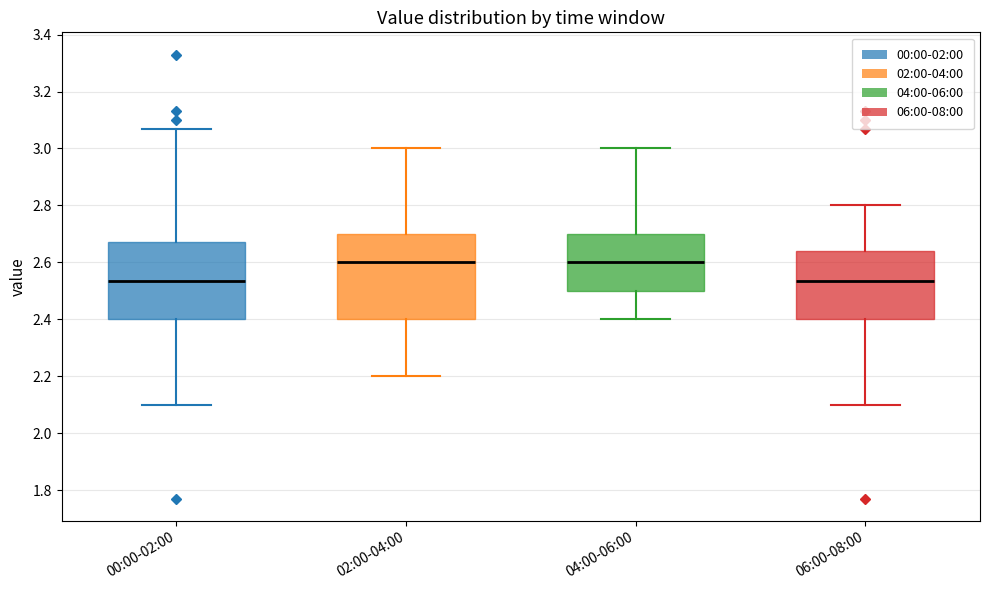

Reading left to right, read every box against the y-axis: the position of its median line, the range the box covers, and the ends of its whiskers. The values are not printed on the chart, so give them approximately, as read against the axis.

00:00-02:00: median 2.54, box 2.40 to 2.68, whiskers 2.10 to 3.08
02:00-04:00: median 2.60, box 2.40 to 2.70, whiskers 2.20 to 3.00
04:00-06:00: median 2.60, box 2.50 to 2.70, whiskers 2.40 to 3.00
06:00-08:00: median 2.54, box 2.40 to 2.64, whiskers 2.10 to 2.80